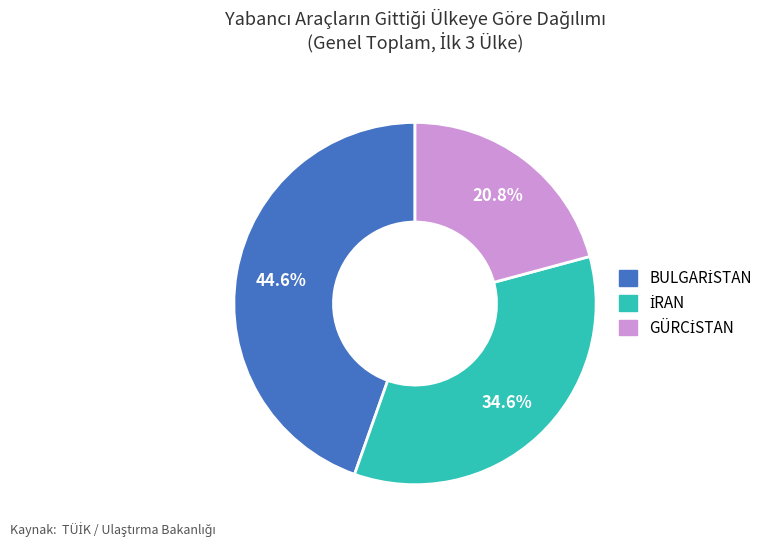

Is there a majority slice in this chart?

No